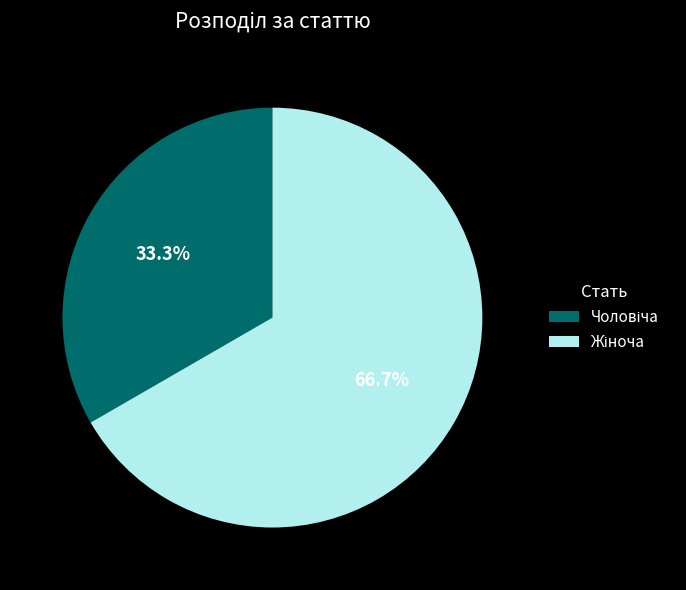

To the nearest percent, what is the difference between the largest and smallest slice percentages?

33%